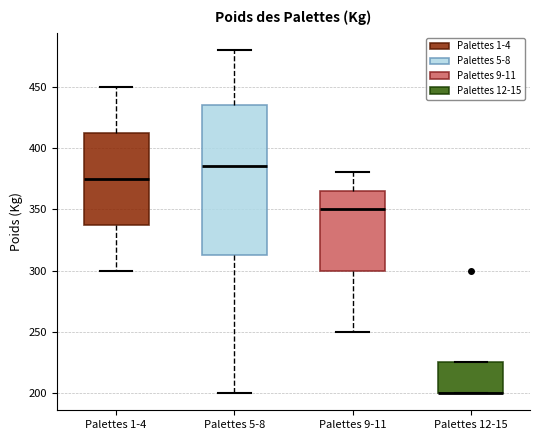

Which box is the tallest, from its lower edge to its upper edge?

Palettes 5-8